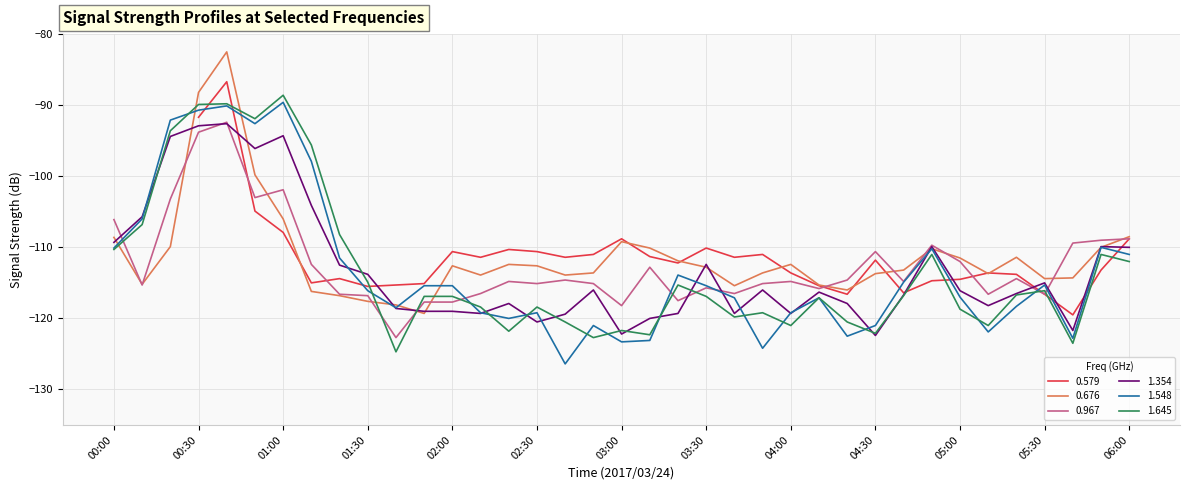

True or false: 0.676 and 1.645 intersect in this chart.

True